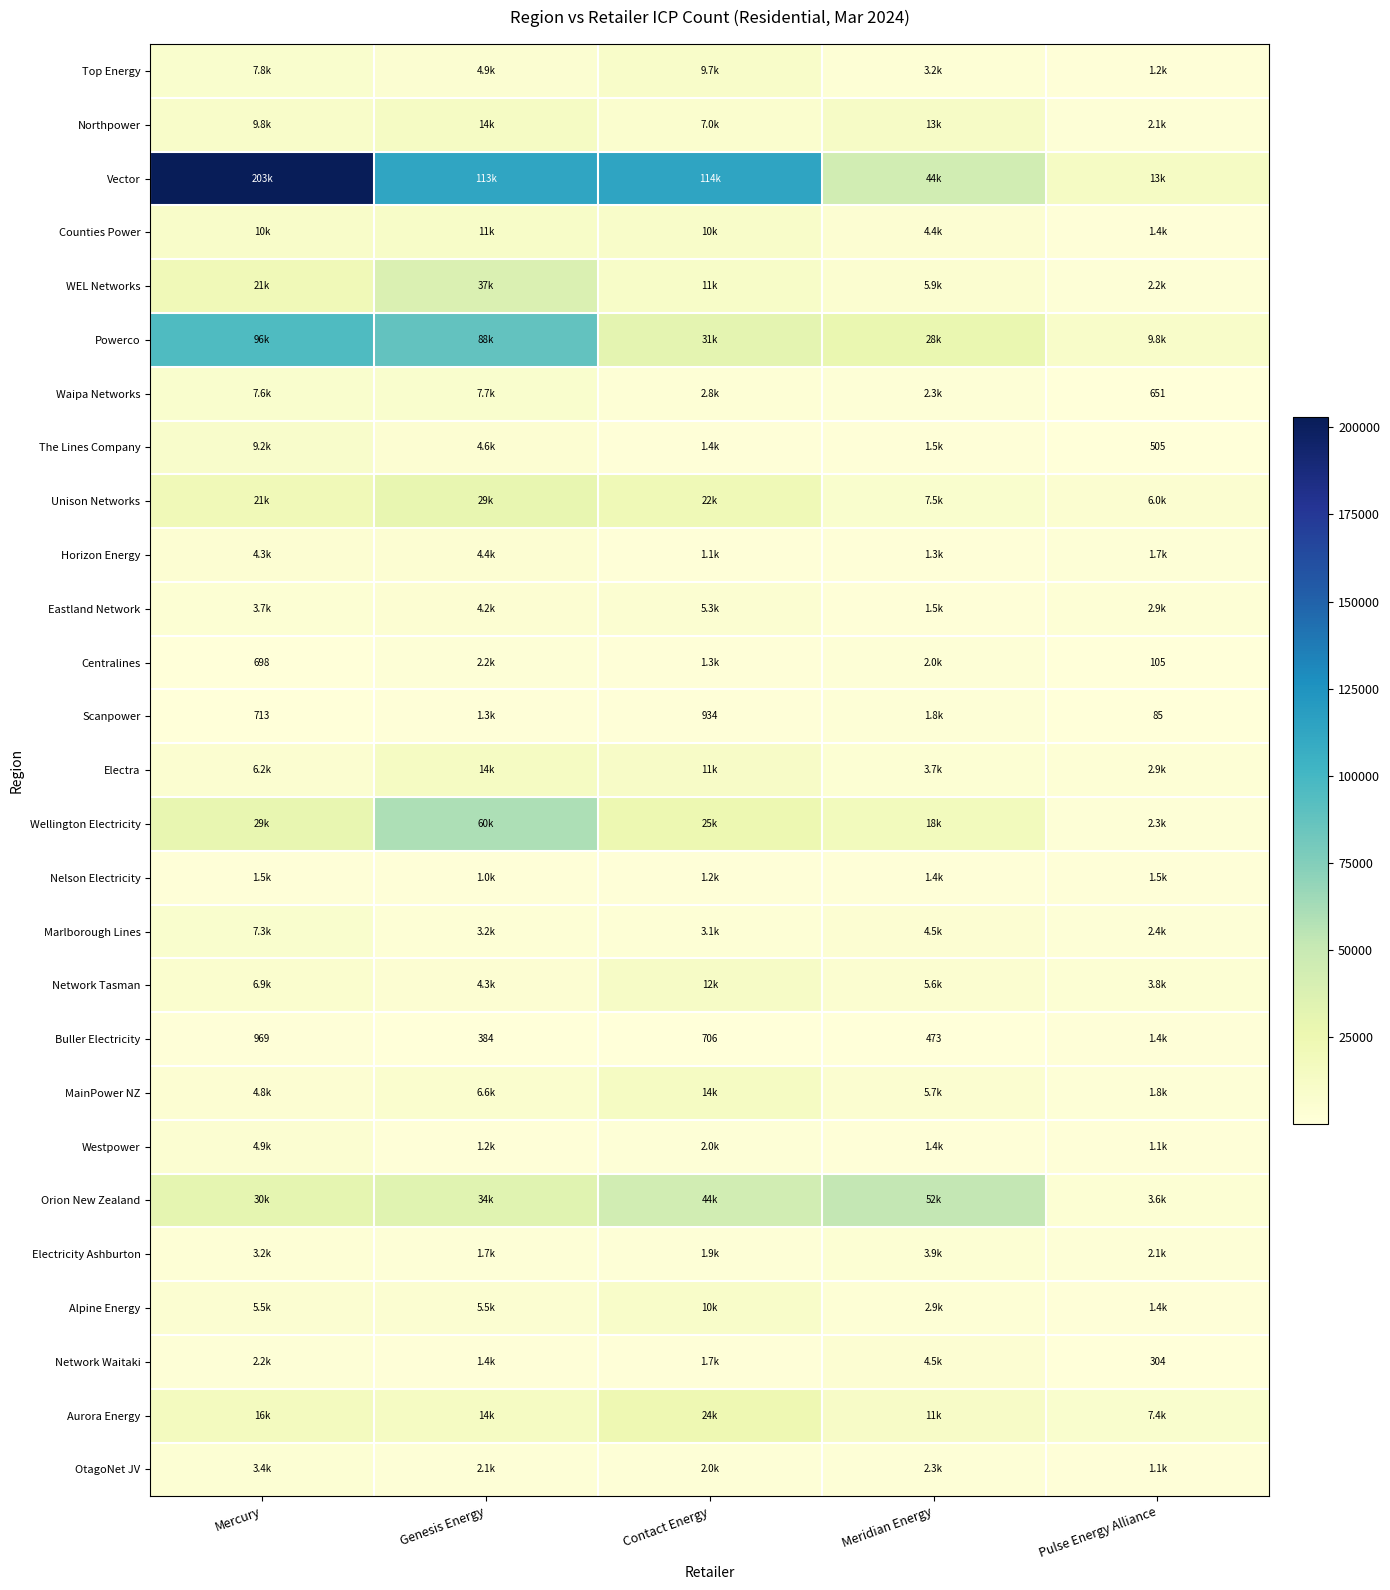

Is it true that The Lines Company equals 767 at Pulse Energy Alliance?

False